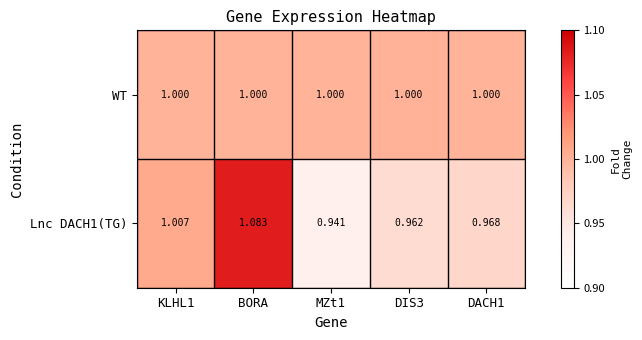

How many categories are shown in the chart?

5